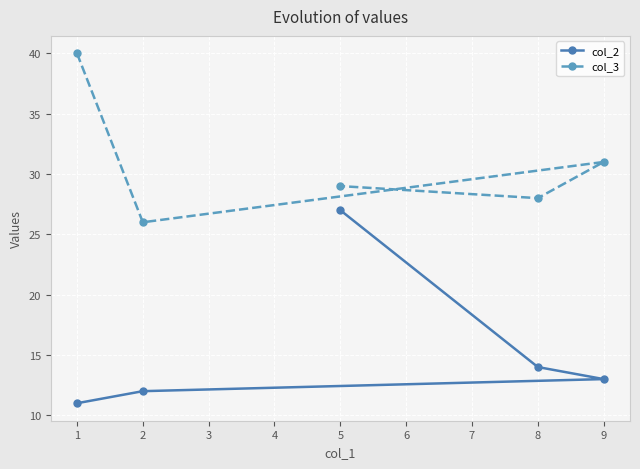

What are all the series names shown in the legend?

col_2, col_3